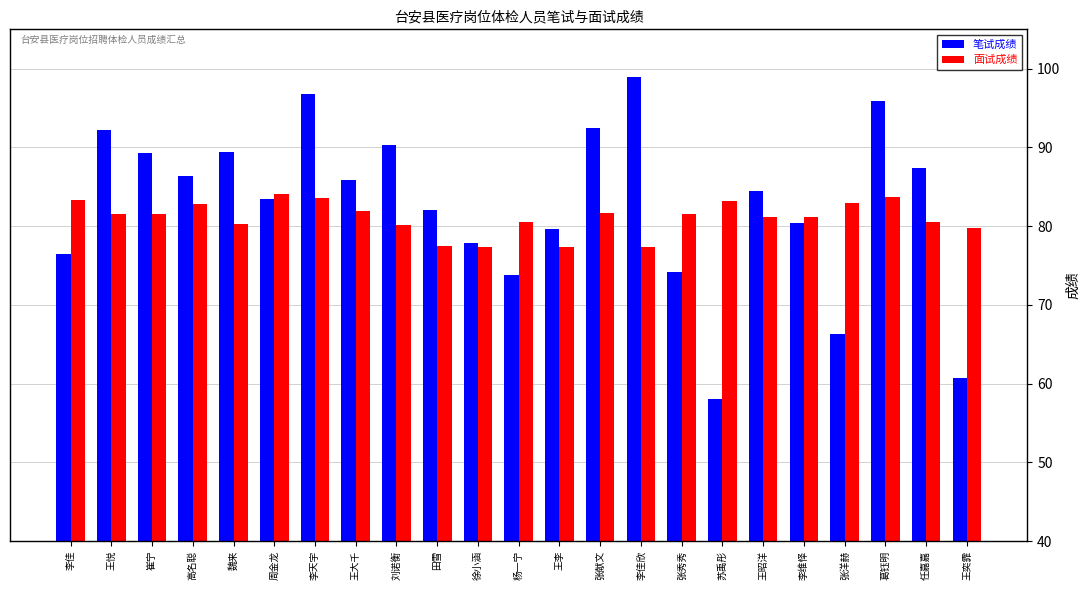

How many bars are there in total?

46